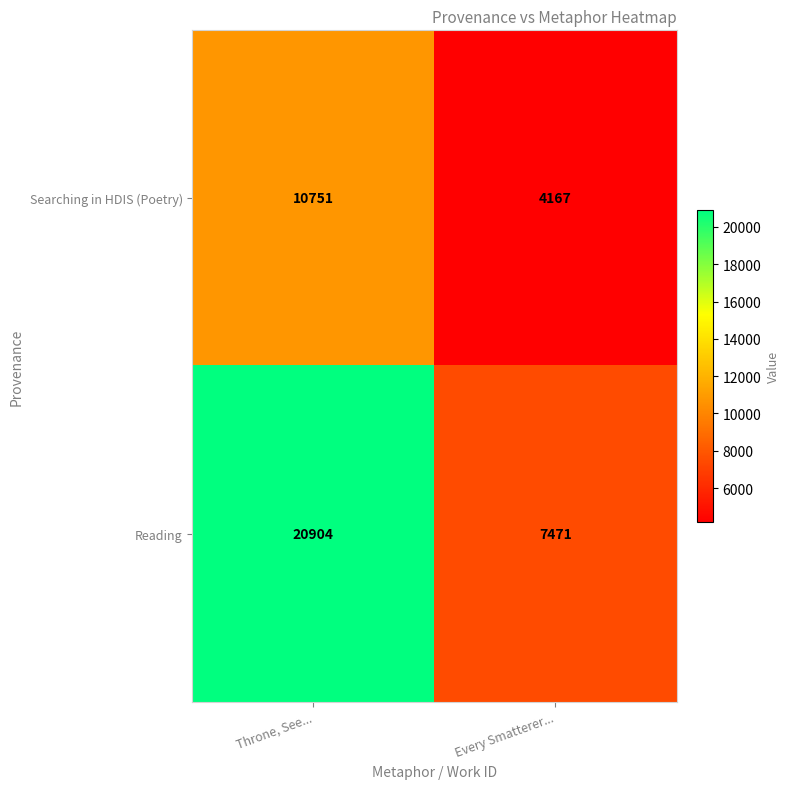

Where is Reading nearest to the value 14187?

Every Smatterer...